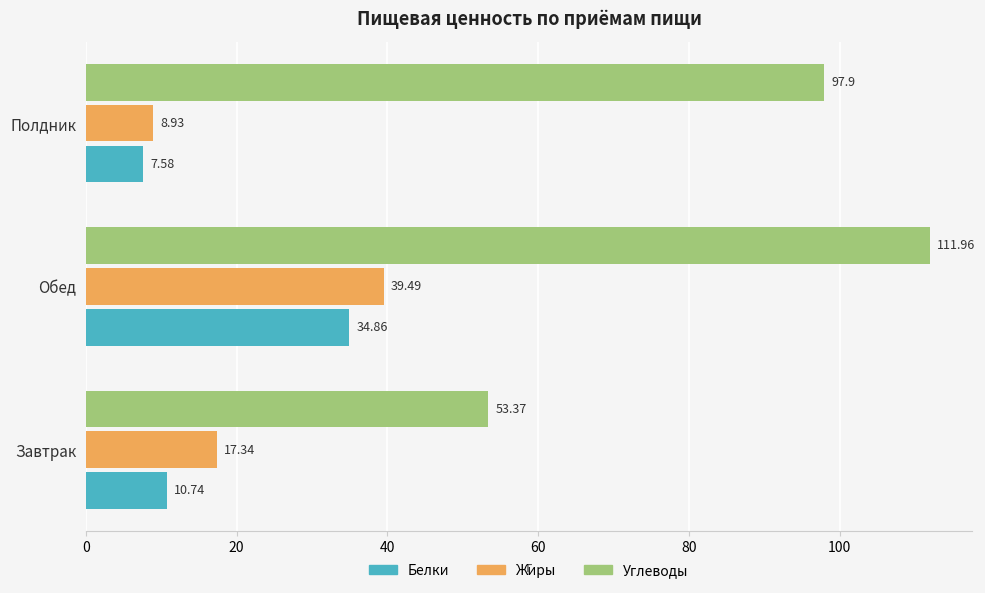

Between Завтрак and Полдник, which series saw the biggest shift?

Углеводы